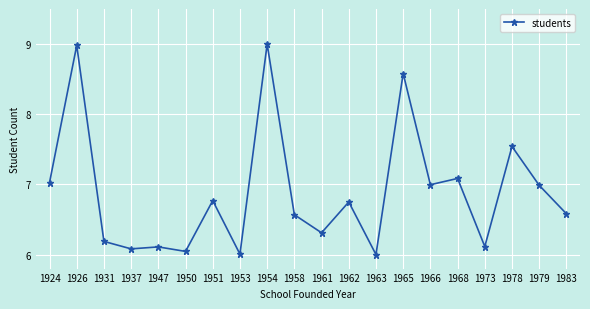

True or false: the data has more than 2 interior local peaks.

True